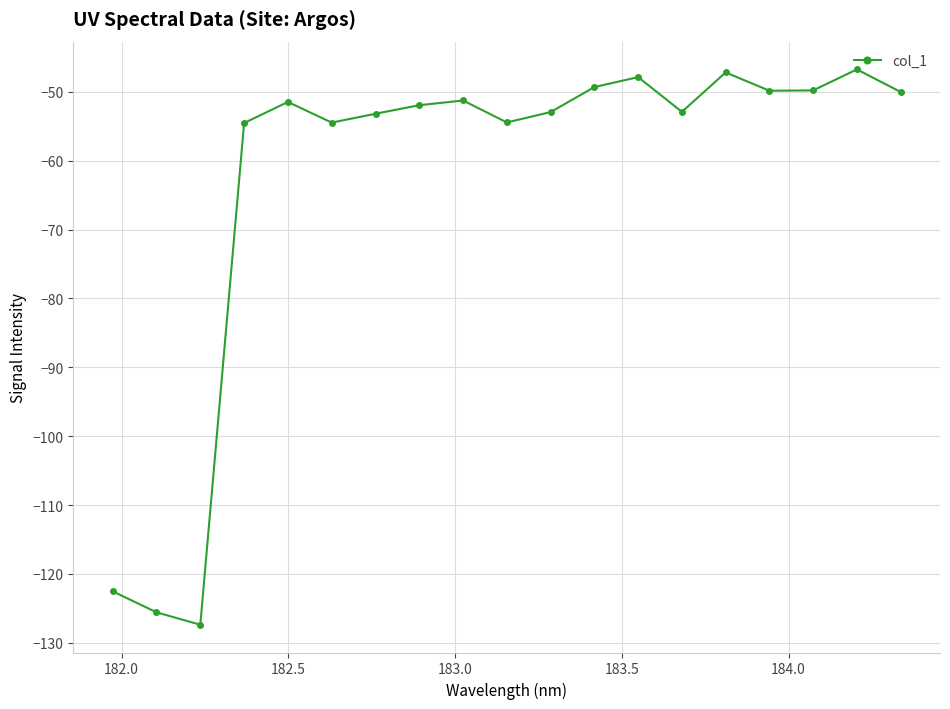

What is the value of the 18th point from the left?

-46.8